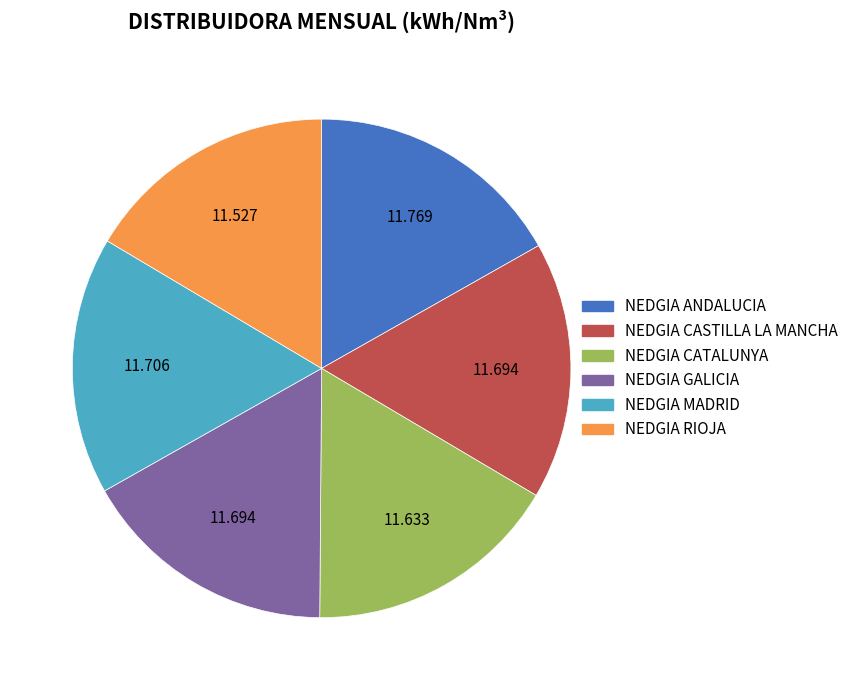

Is there a majority slice in this chart?

No